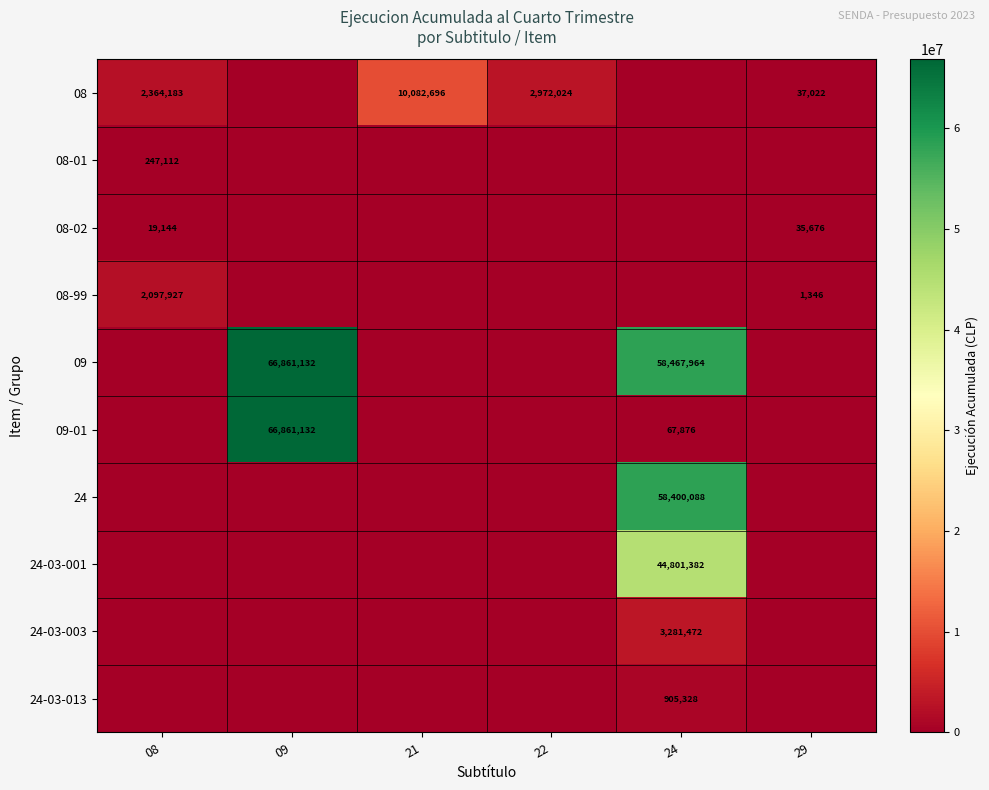

Is it true that 24 equals 58400088 at 24?

True